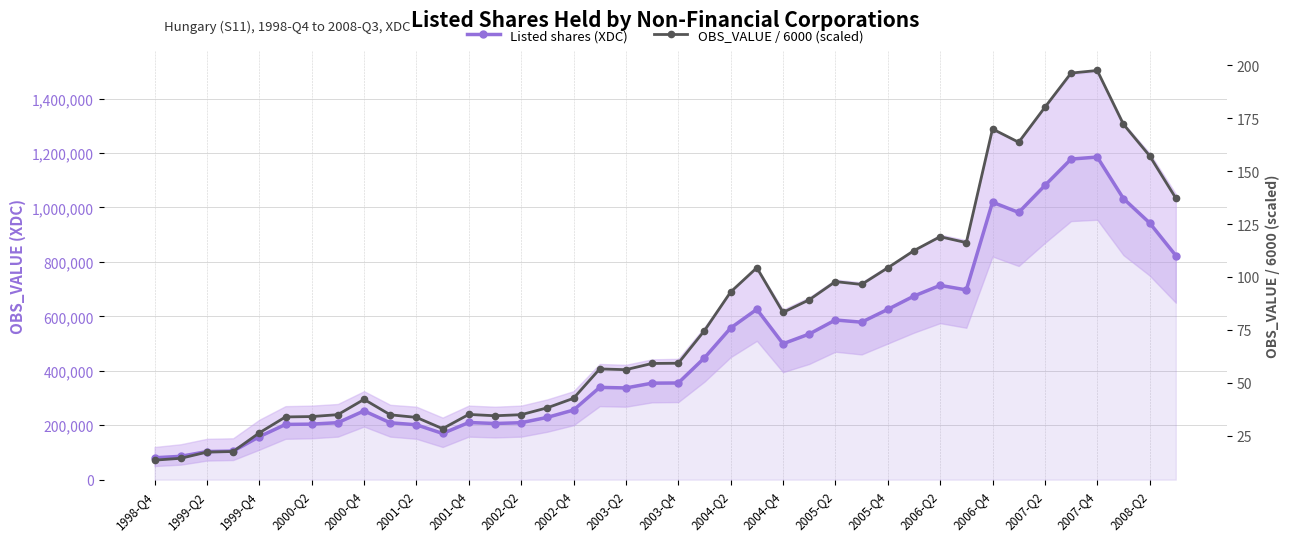

Rank the series by their maximum value, from highest to lowest.

Listed shares (XDC), OBS_VALUE / 6000 (scaled)